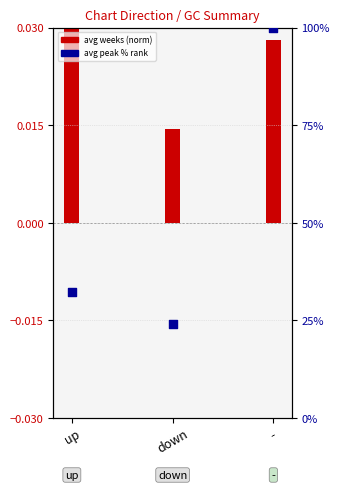

Which series reaches the maximum Y coordinate?

avg peak pos %